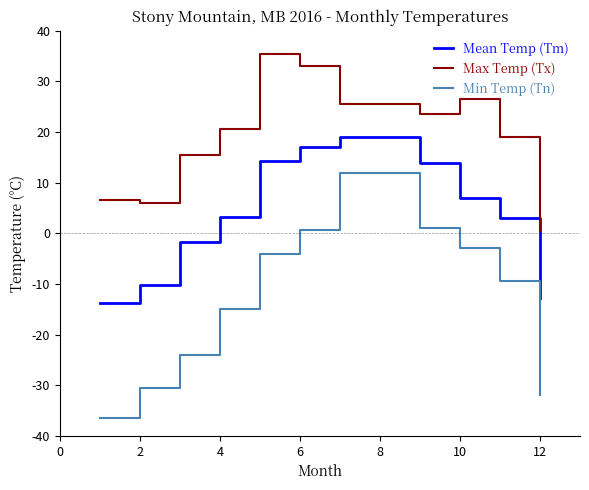

What is the minimum value shown in the chart?

-36.5